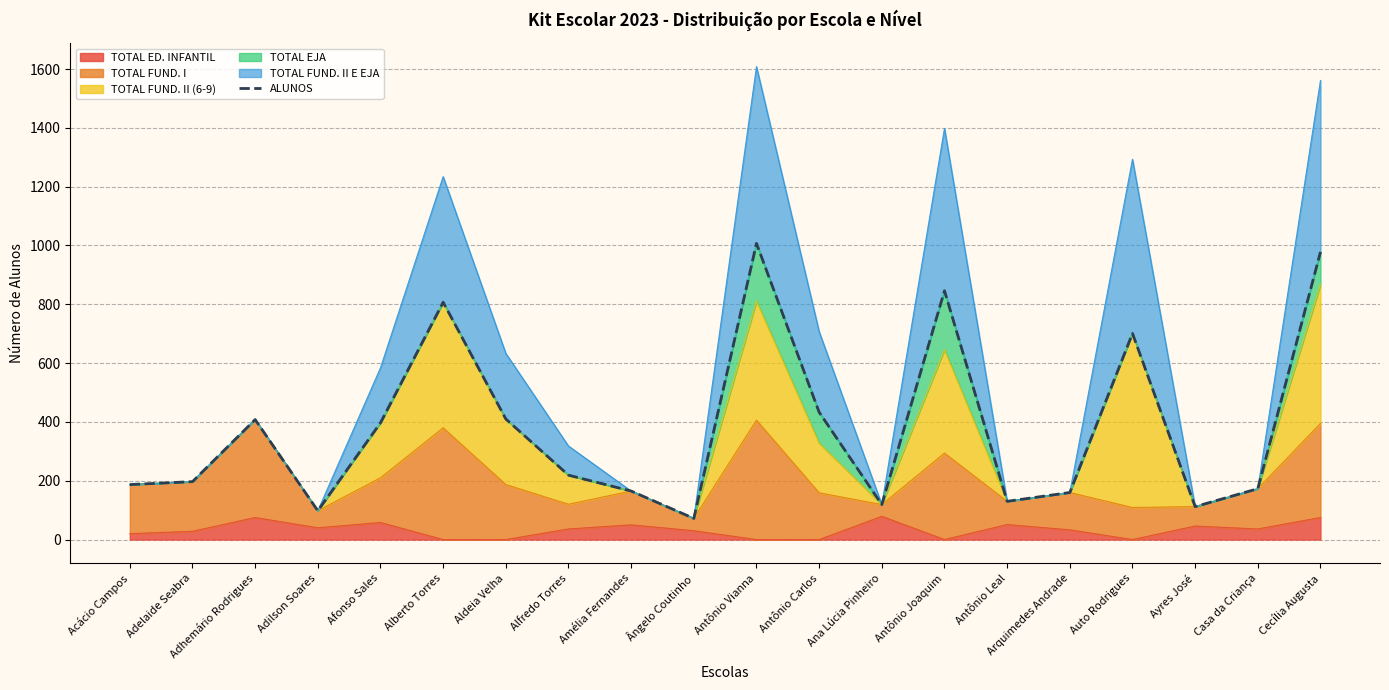

Reading left to right, extract all data points from this chart.

Acácio Campos=187	Adelaide Seabra=197	Adhemário Rodrigues=408	Adilson Soares=98	Afonso Sales=397	Alberto Torres=807	Aldeia Velha=410	Alfredo Torres=219	Amélia Fernandes=165	Ângelo Coutinho=72	Antônio Vianna=1007	Antônio Carlos=433	Ana Lúcia Pinheiro=119	Antônio Joaquim=846	Antônio Leal=130	Arquimedes Andrade=160	Auto Rodrigues=701	Ayres José=112	Casa da Criança=173	Cecília Augusta=978